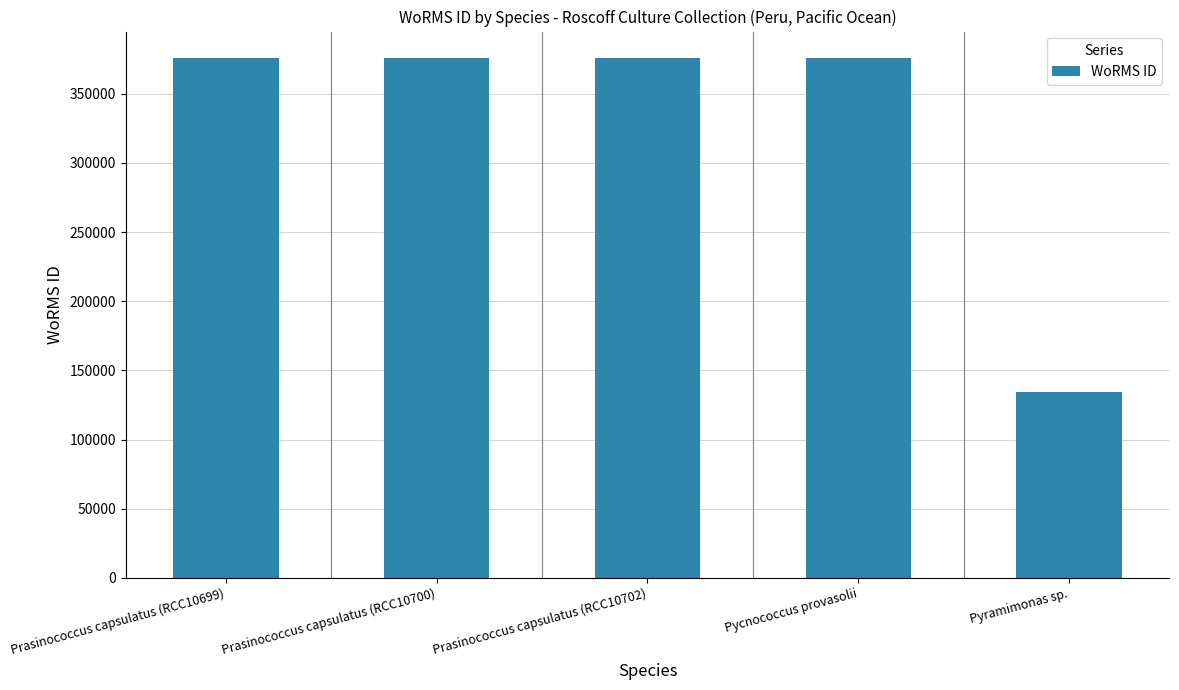

Approximately how many times larger is the value at Pyramimonas sp. compared to Prasinococcus capsulatus (RCC10700)?

0.4